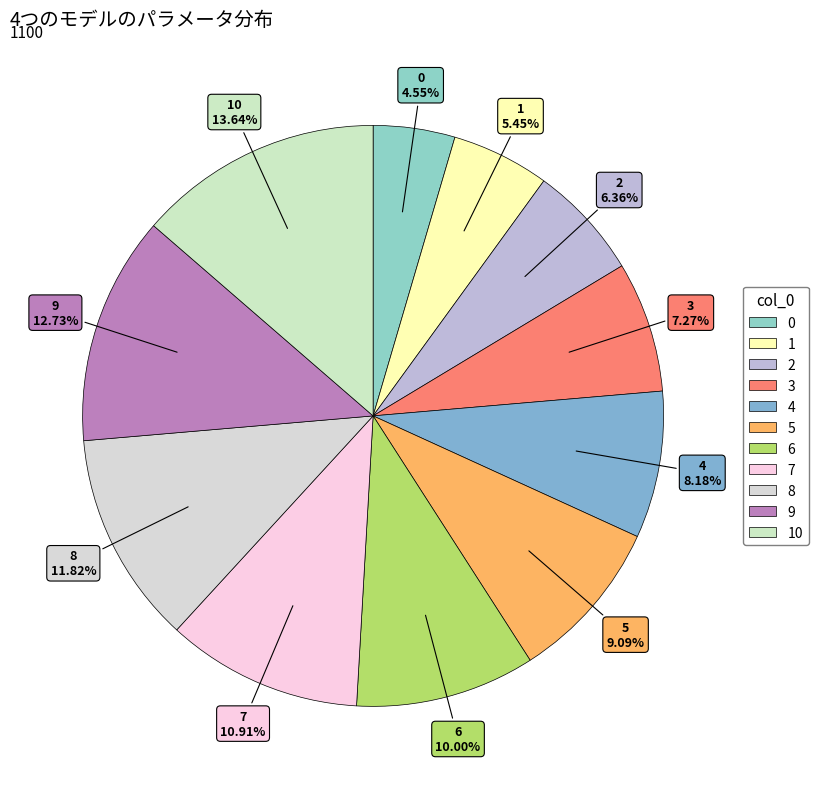

How many slices are in this pie chart?

11